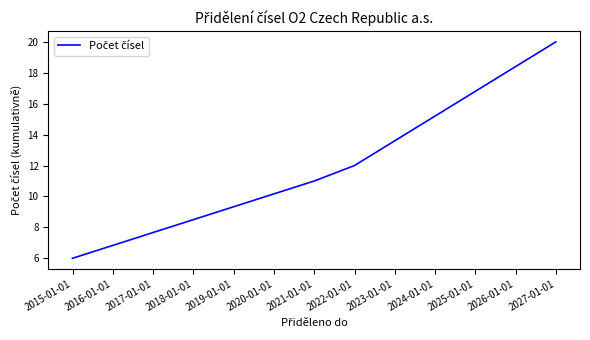

True or false: there are more than 0 points higher than both neighbors.

False